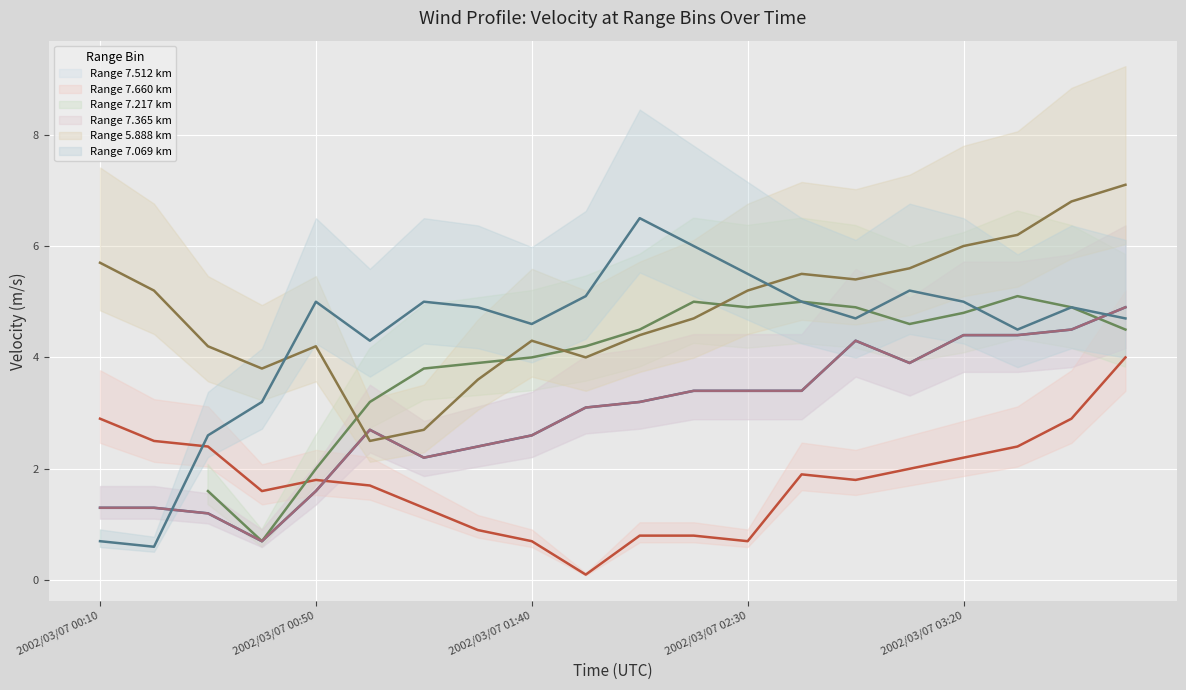

Count the number of data series in this chart.

6